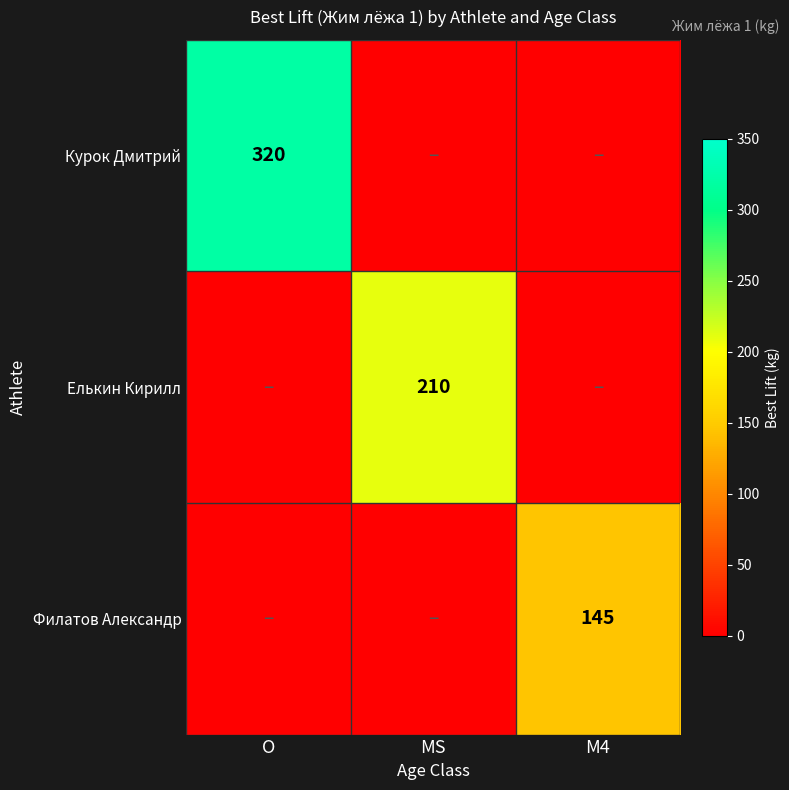

True or false: Курок Дмитрий has a value of 430 at O.

False